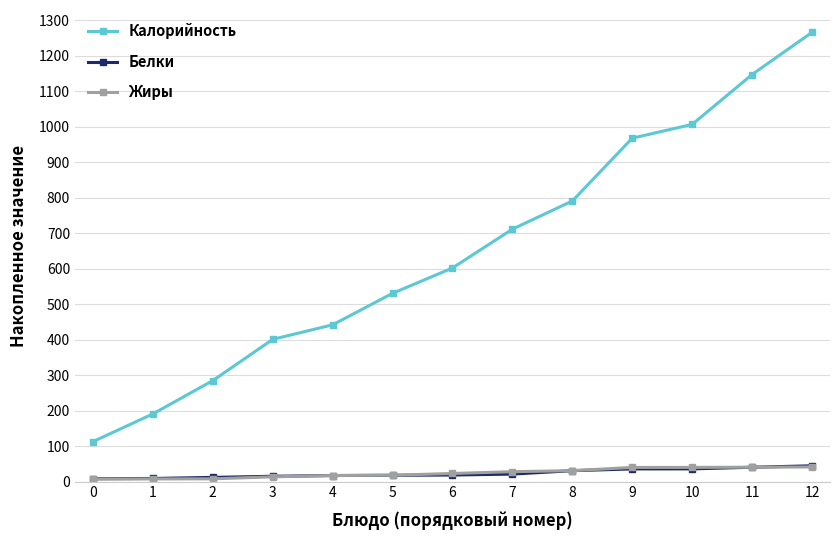

True or false: Калорийность and Белки cross at least once.

False